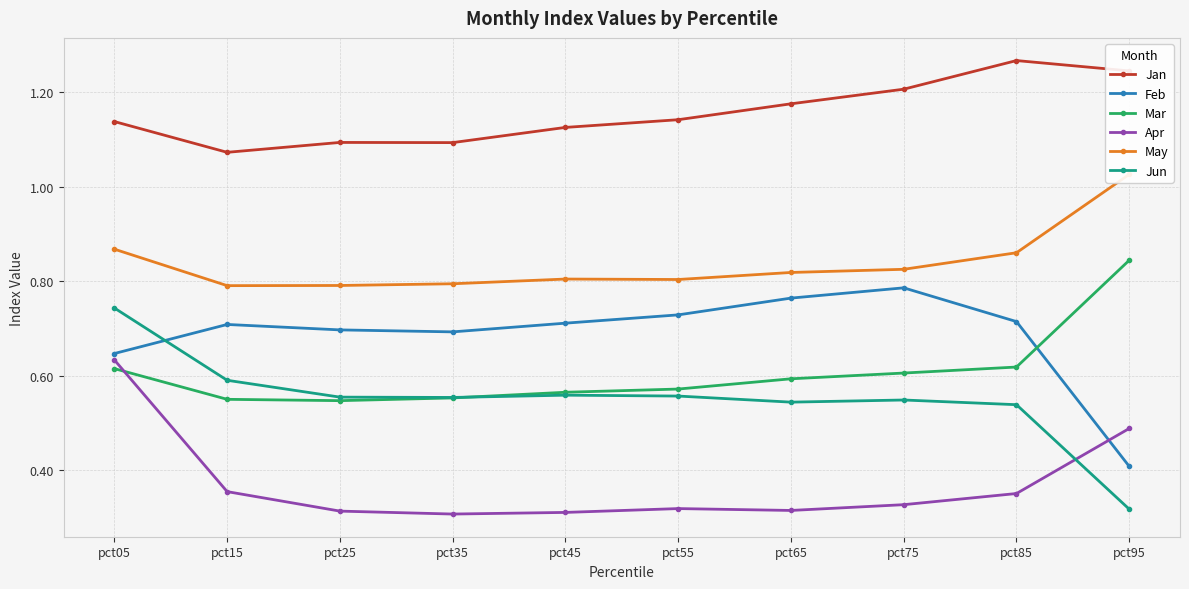

Rank the categories by Jan value from lowest to highest.

pct15, pct35, pct25, pct45, pct05, pct55, pct65, pct75, pct95, pct85